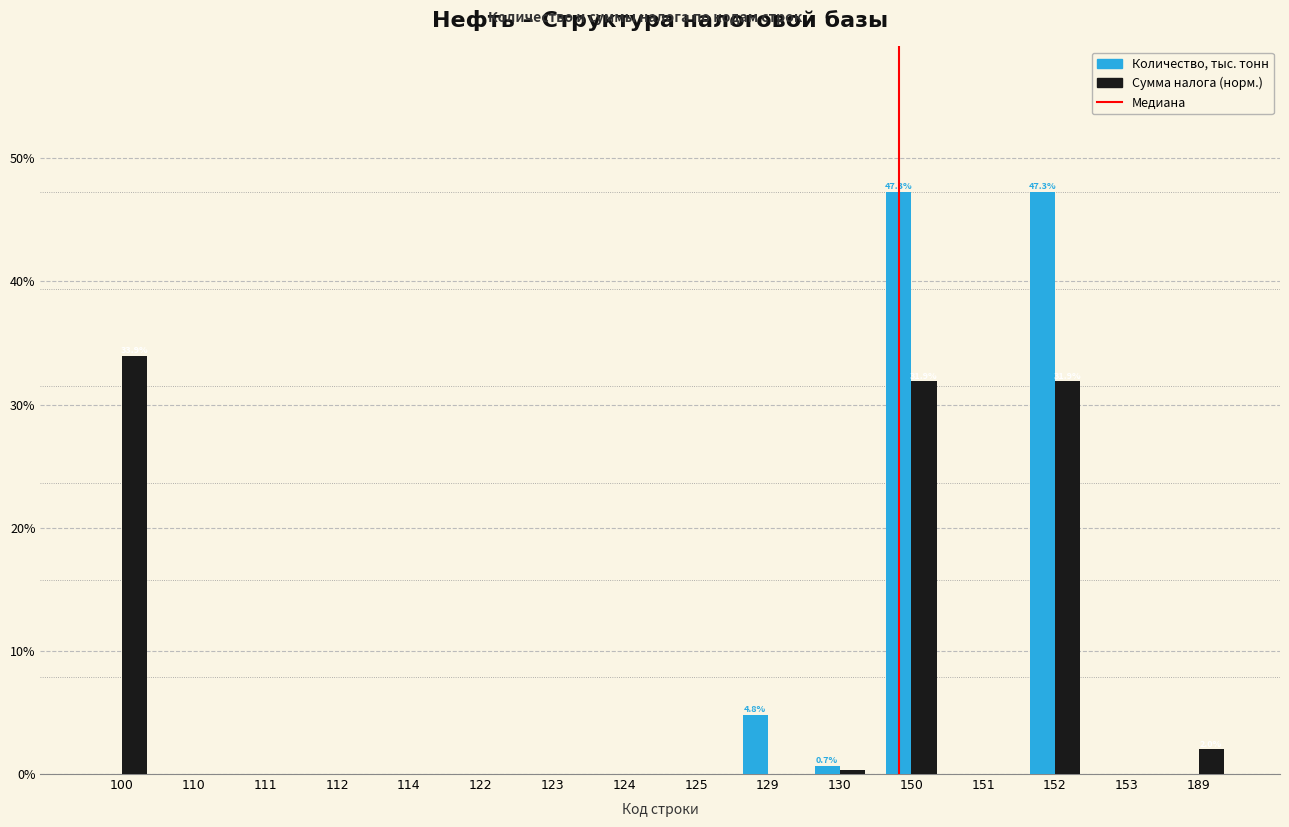

What is the greatest value displayed?

47.3